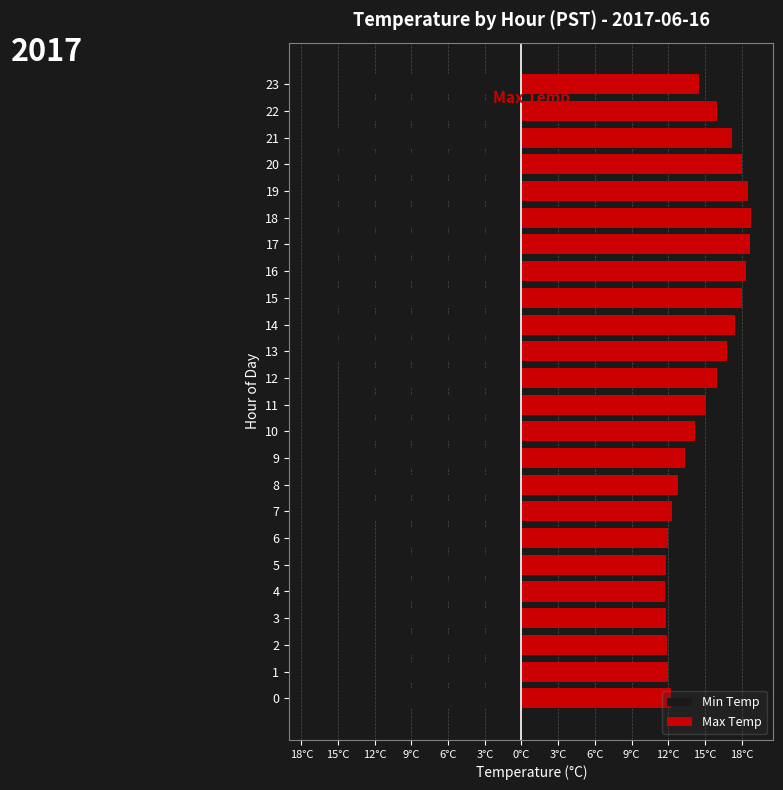

What are all the series names shown in the legend?

Min Temp, Max Temp